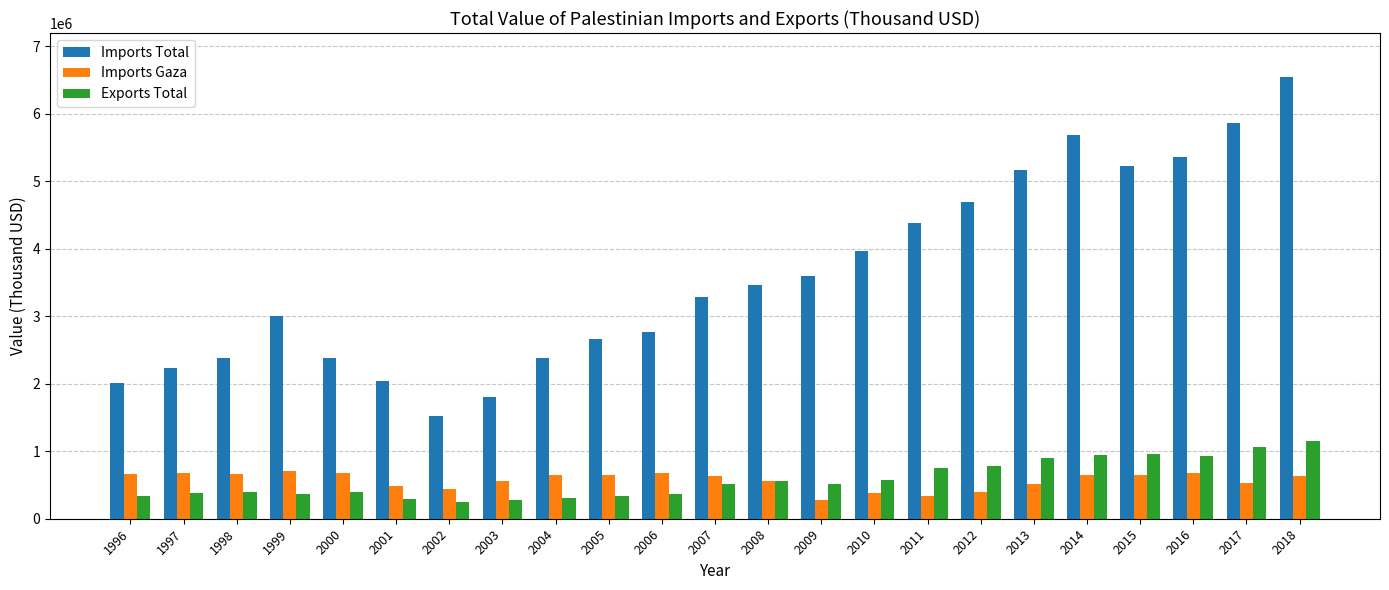

What is the sum of all Imports Total values?

82379116.2